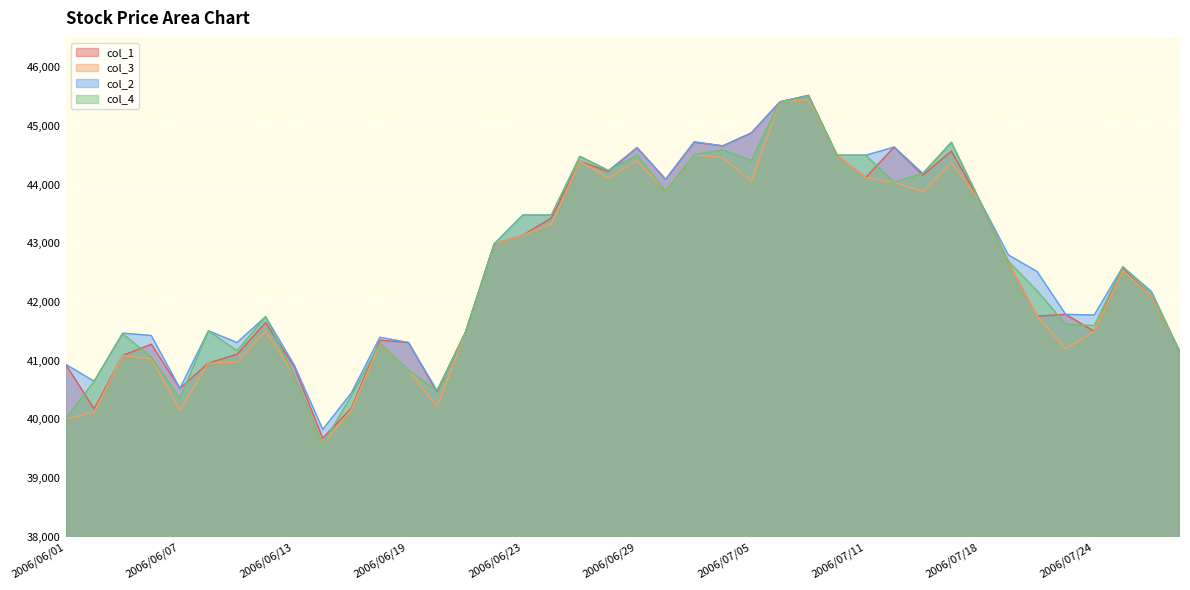

Reading right to left, list all the values displayed in this chart.

col_1: 2006/07/27=41150	2006/07/26=42090	2006/07/25=42580	2006/07/24=41500	2006/07/21=41790	2006/07/20=41760	2006/07/19=42670	2006/07/18=43720	2006/07/14=44570	2006/07/13=44160	2006/07/12=44640	2006/07/11=44120	2006/07/10=44500	2006/07/07=45520	2006/07/06=45410	2006/07/05=44880	2006/07/04=44660	2006/07/03=44720	2006/06/30=44090	2006/06/29=44630	2006/06/28=44220	2006/06/27=44400	2006/06/26=43430	2006/06/23=43140	2006/06/22=42990	2006/06/21=41490	2006/06/20=40470	2006/06/19=41310	2006/06/16=41350	2006/06/15=40190	2006/06/14=39680	2006/06/13=40900	2006/06/12=41650	2006/06/09=41110	2006/06/08=40960	2006/06/07=40530	2006/06/06=41280	2006/06/05=41090	2006/06/02=40180	2006/06/01=40940
col_3: 2006/07/27=41150	2006/07/26=42090	2006/07/25=42540	2006/07/24=41500	2006/07/21=41200	2006/07/20=41760	2006/07/19=42670	2006/07/18=43720	2006/07/14=44370	2006/07/13=43880	2006/07/12=44040	2006/07/11=44120	2006/07/10=44500	2006/07/07=45450	2006/07/06=45410	2006/07/05=44060	2006/07/04=44460	2006/07/03=44510	2006/06/30=43890	2006/06/29=44410	2006/06/28=44110	2006/06/27=44400	2006/06/26=43330	2006/06/23=43140	2006/06/22=42990	2006/06/21=41490	2006/06/20=40210	2006/06/19=40840	2006/06/16=41290	2006/06/15=40160	2006/06/14=39580	2006/06/13=40750	2006/06/12=41500	2006/06/09=40980	2006/06/08=40960	2006/06/07=40160	2006/06/06=41030	2006/06/05=41090	2006/06/02=40120	2006/06/01=40010
col_2: 2006/07/27=41150	2006/07/26=42180	2006/07/25=42600	2006/07/24=41780	2006/07/21=41790	2006/07/20=42520	2006/07/19=42800	2006/07/18=43720	2006/07/14=44720	2006/07/13=44190	2006/07/12=44640	2006/07/11=44500	2006/07/10=44500	2006/07/07=45520	2006/07/06=45410	2006/07/05=44880	2006/07/04=44660	2006/07/03=44730	2006/06/30=44090	2006/06/29=44630	2006/06/28=44240	2006/06/27=44480	2006/06/26=43480	2006/06/23=43480	2006/06/22=42990	2006/06/21=41490	2006/06/20=40490	2006/06/19=41310	2006/06/16=41400	2006/06/15=40450	2006/06/14=39830	2006/06/13=40930	2006/06/12=41750	2006/06/09=41310	2006/06/08=41510	2006/06/07=40530	2006/06/06=41430	2006/06/05=41470	2006/06/02=40650	2006/06/01=40940
col_4: 2006/07/27=41150	2006/07/26=42150	2006/07/25=42600	2006/07/24=41600	2006/07/21=41620	2006/07/20=42190	2006/07/19=42690	2006/07/18=43720	2006/07/14=44720	2006/07/13=44190	2006/07/12=44040	2006/07/11=44500	2006/07/10=44500	2006/07/07=45500	2006/07/06=45410	2006/07/05=44410	2006/07/04=44590	2006/07/03=44510	2006/06/30=43890	2006/06/29=44500	2006/06/28=44240	2006/06/27=44480	2006/06/26=43480	2006/06/23=43480	2006/06/22=42990	2006/06/21=41490	2006/06/20=40490	2006/06/19=40840	2006/06/16=41300	2006/06/15=40400	2006/06/14=39580	2006/06/13=40750	2006/06/12=41750	2006/06/09=41170	2006/06/08=41510	2006/06/07=40360	2006/06/06=41060	2006/06/05=41460	2006/06/02=40650	2006/06/01=40010